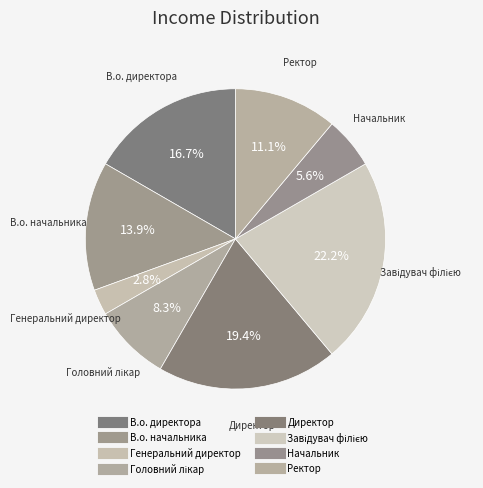

Count the number of slices in the pie.

8